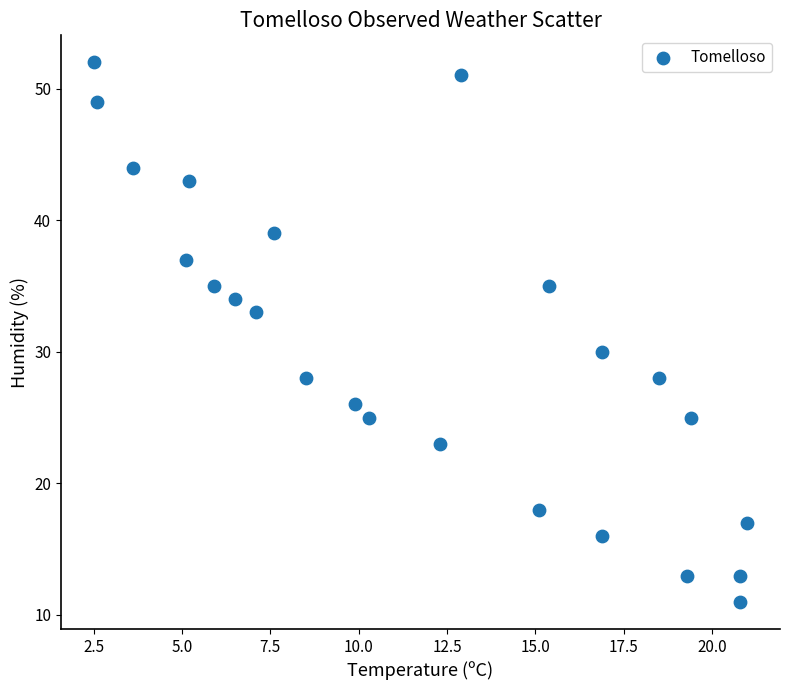

What Y value in the scatter plot is closest to 31?

30